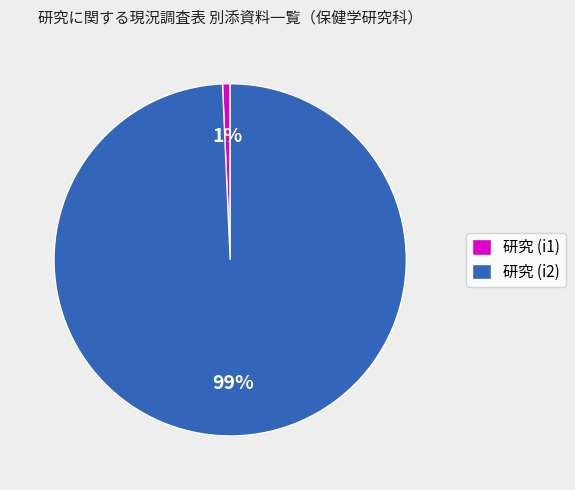

What is the smallest slice in the pie chart?

研究 (i1)